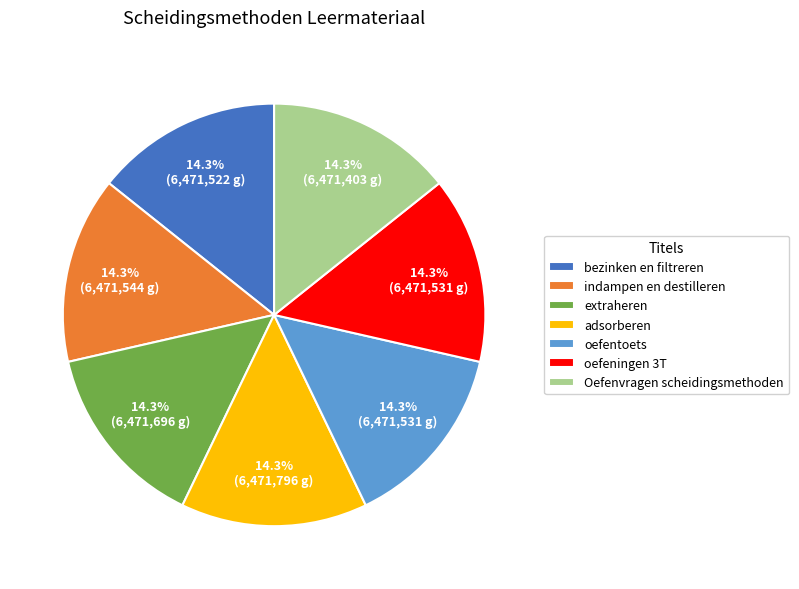

True or false: oefentoets accounts for 26% of the total.

False